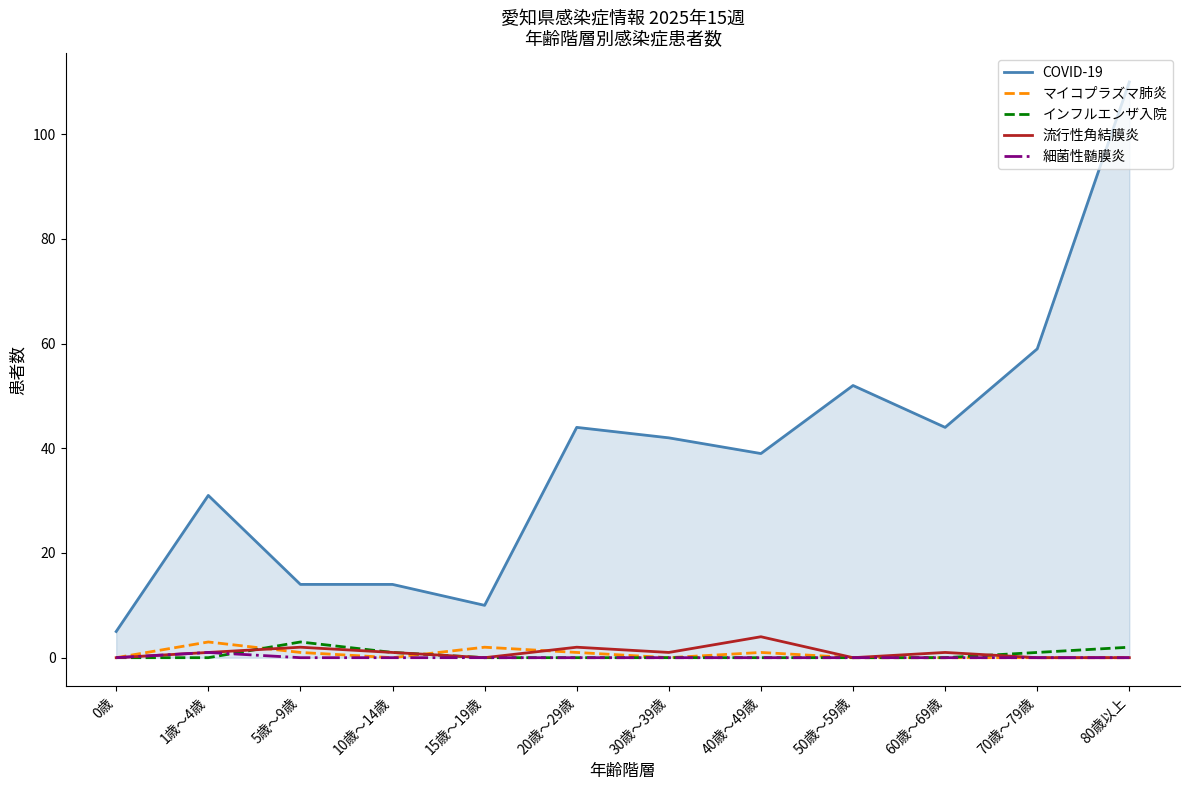

True or false: COVID-19 has more than 1 points higher than both neighbors.

True